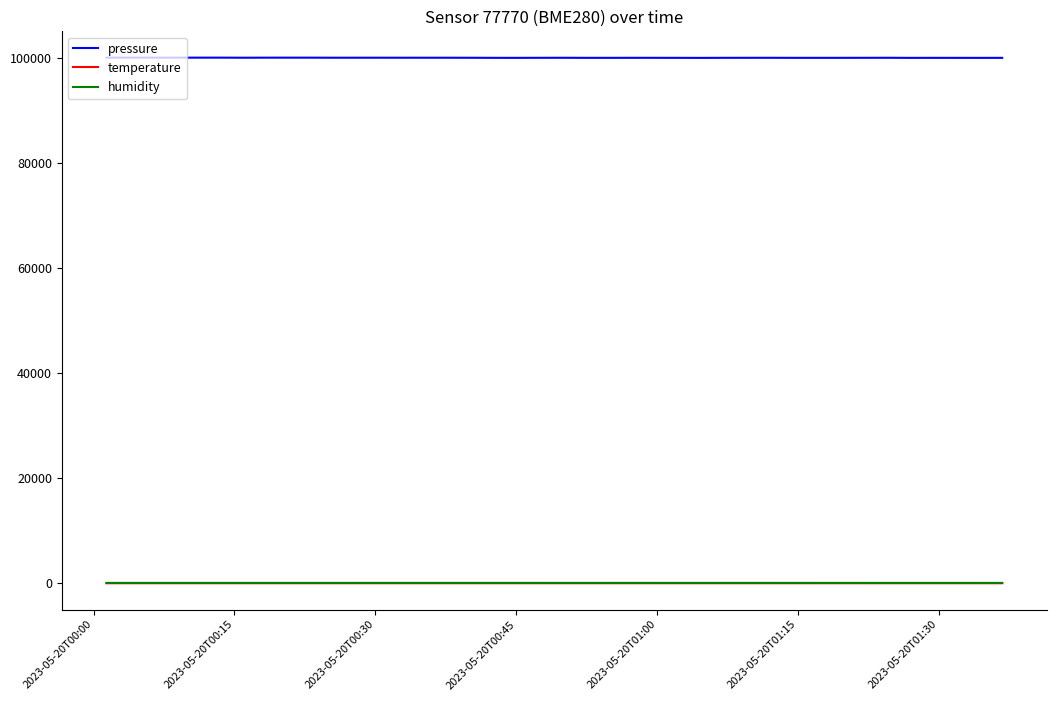

Which series has the largest total across all categories?

pressure